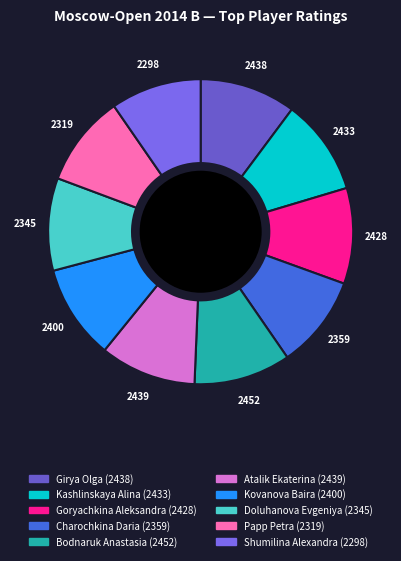

How many segments does this pie chart have?

10